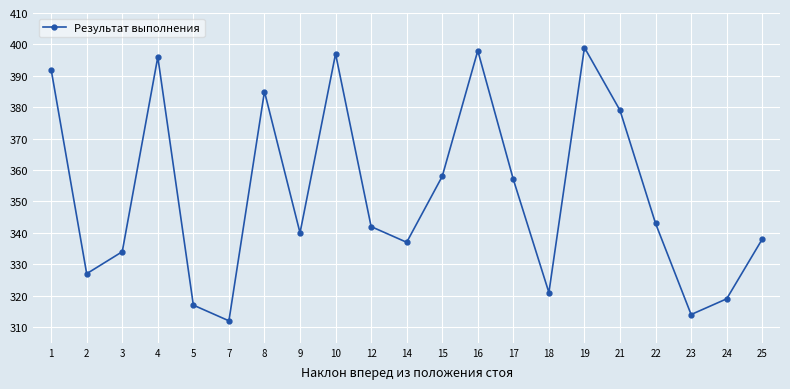

The chart shows a value of 502 at 15. True or false?

False